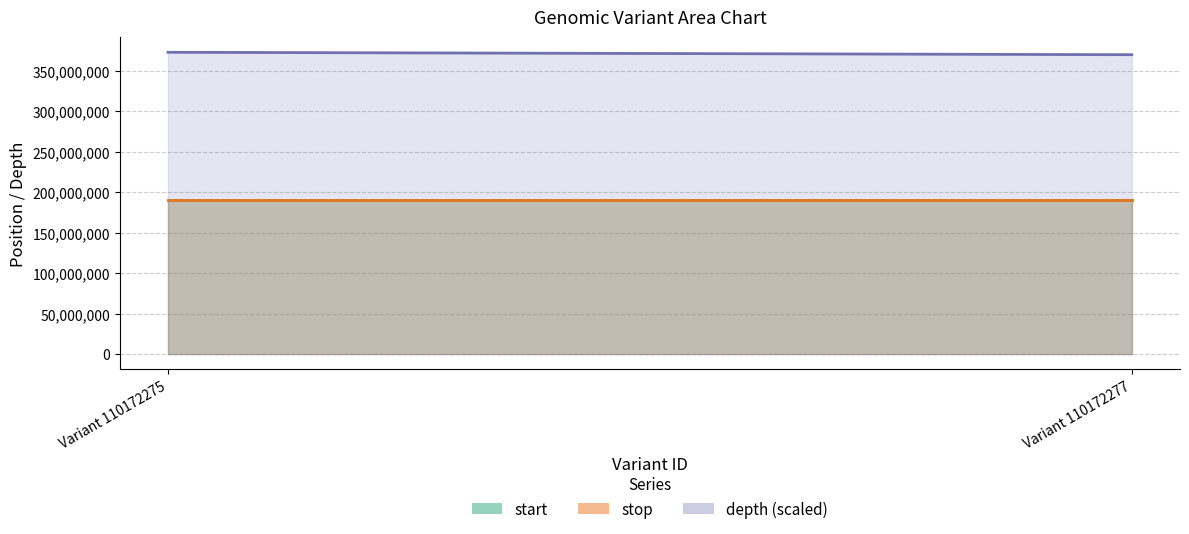

Where is depth nearest to the value 60?

Variant 110172277